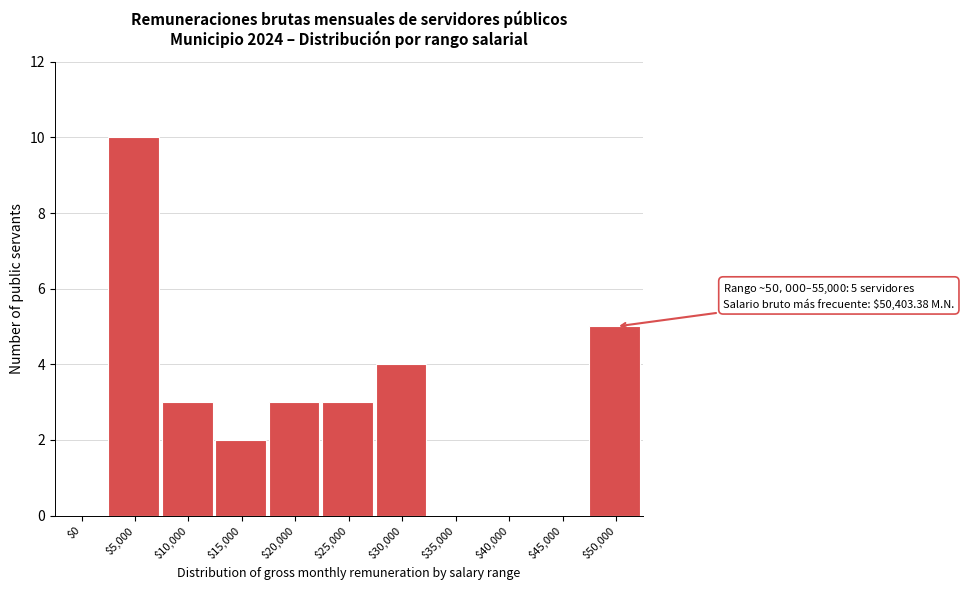

Which category has the highest value across all series?

$5,000